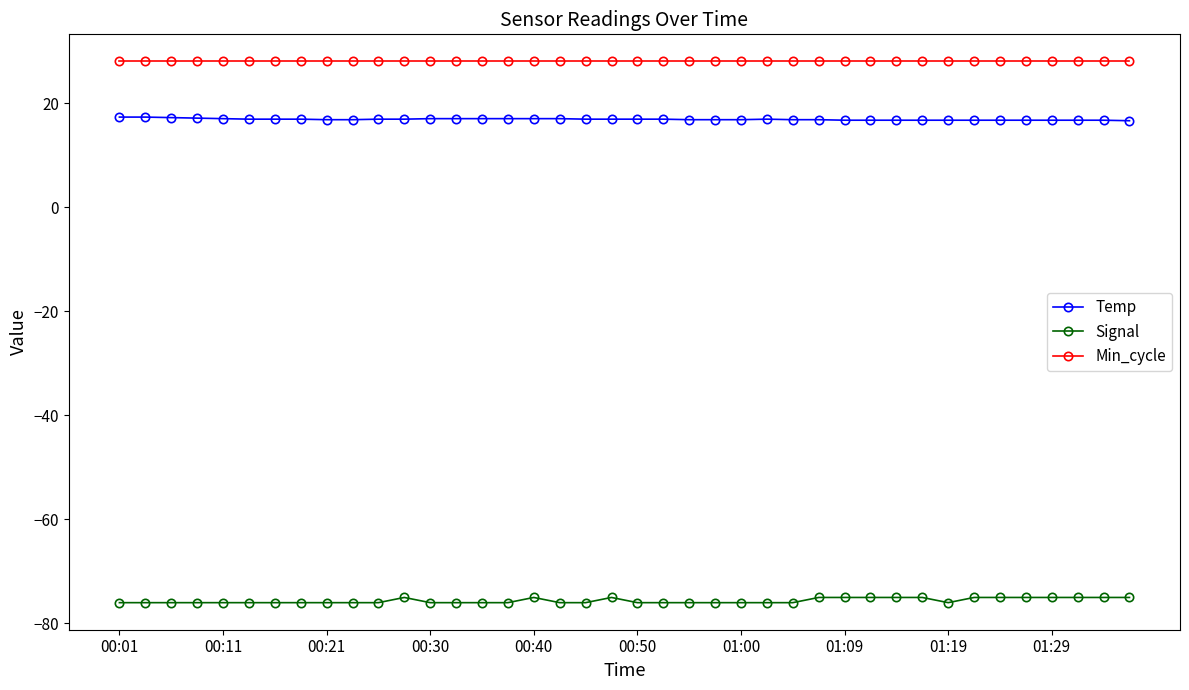

Which series has the largest total across all categories?

Min_cycle